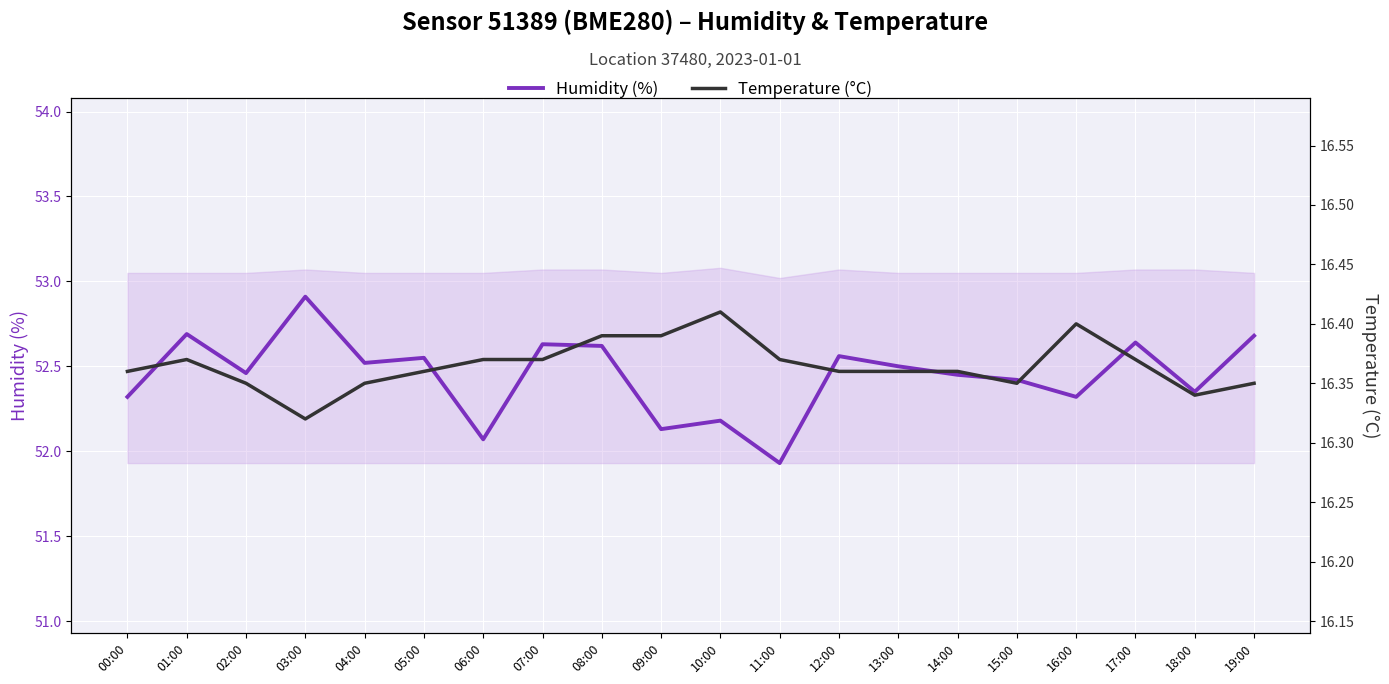

Between 14:00 and 15:00, which series saw the biggest shift?

Humidity (%)